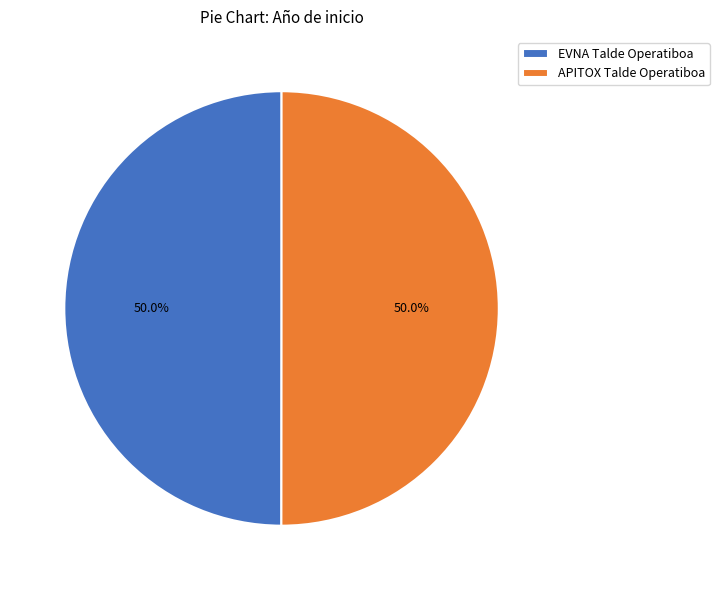

The EVNA Talde Operatiboa slice represents 50% of the pie. True or false?

True